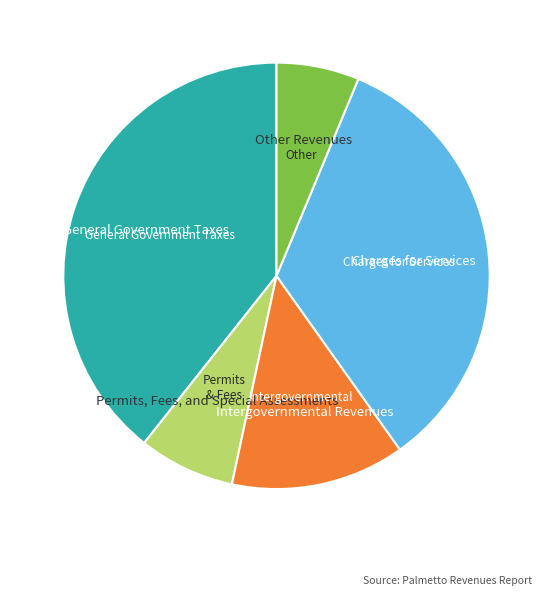

Does any single category account for the majority?

No